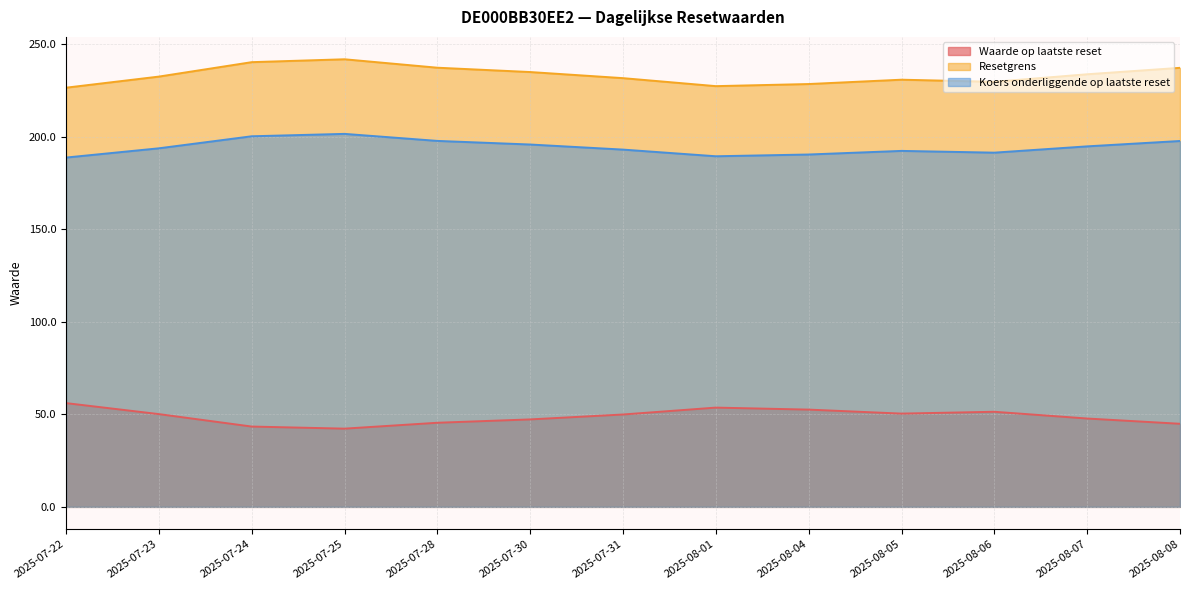

What is the smallest value displayed?

42.3